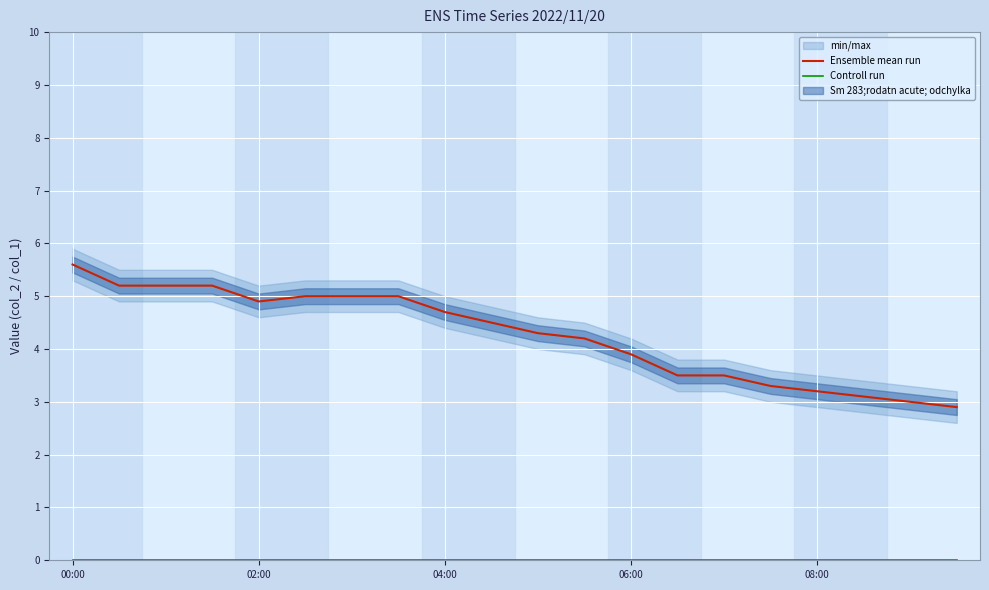

Which category has the highest value in the Ensemble mean run series?

00:00